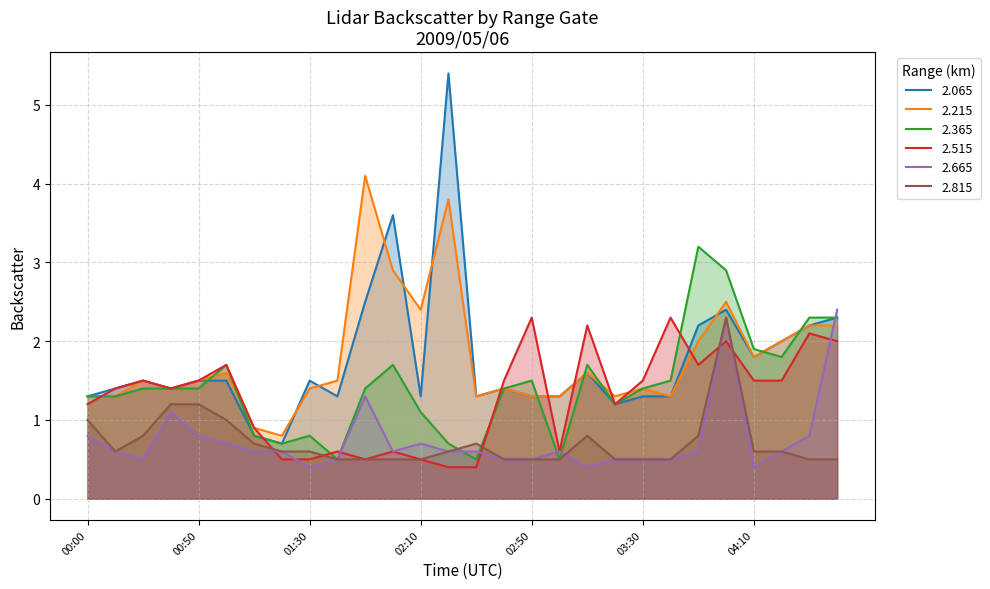

Which series changed the most between 03:20 and 04:00?

2.665